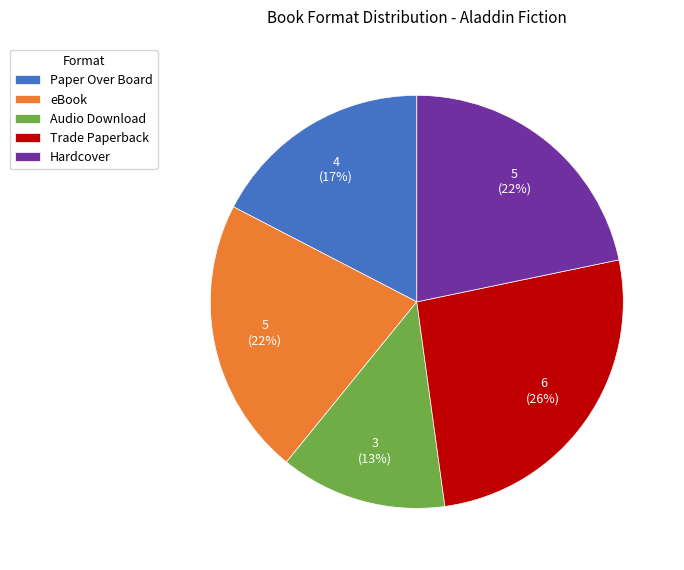

To the nearest percent, what portion does Paper Over Board represent?

17%